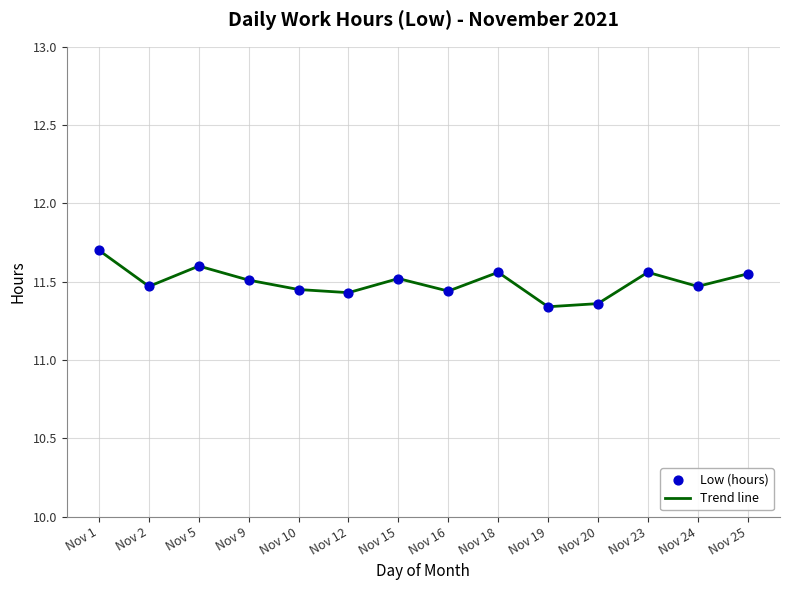

True or false: the data shows 11.7 at Nov 1.

True